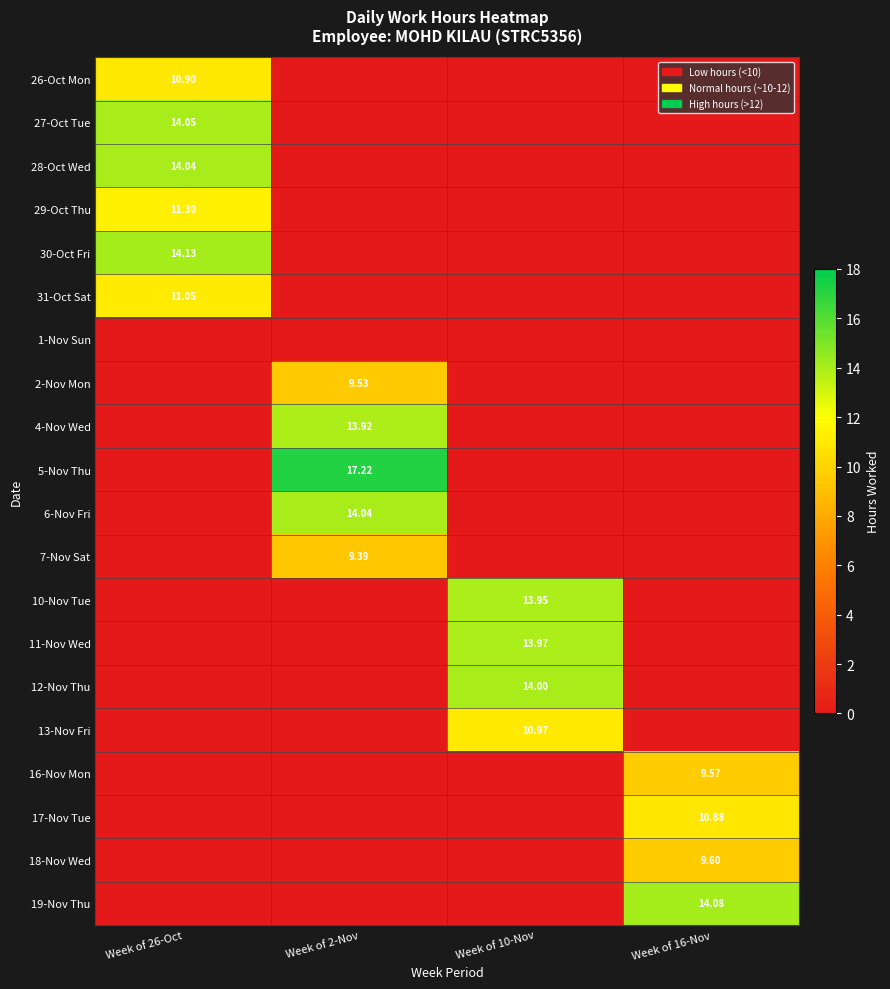

True or false: 26-Oct Mon has a value of 7.4 at Week of 16-Nov.

False